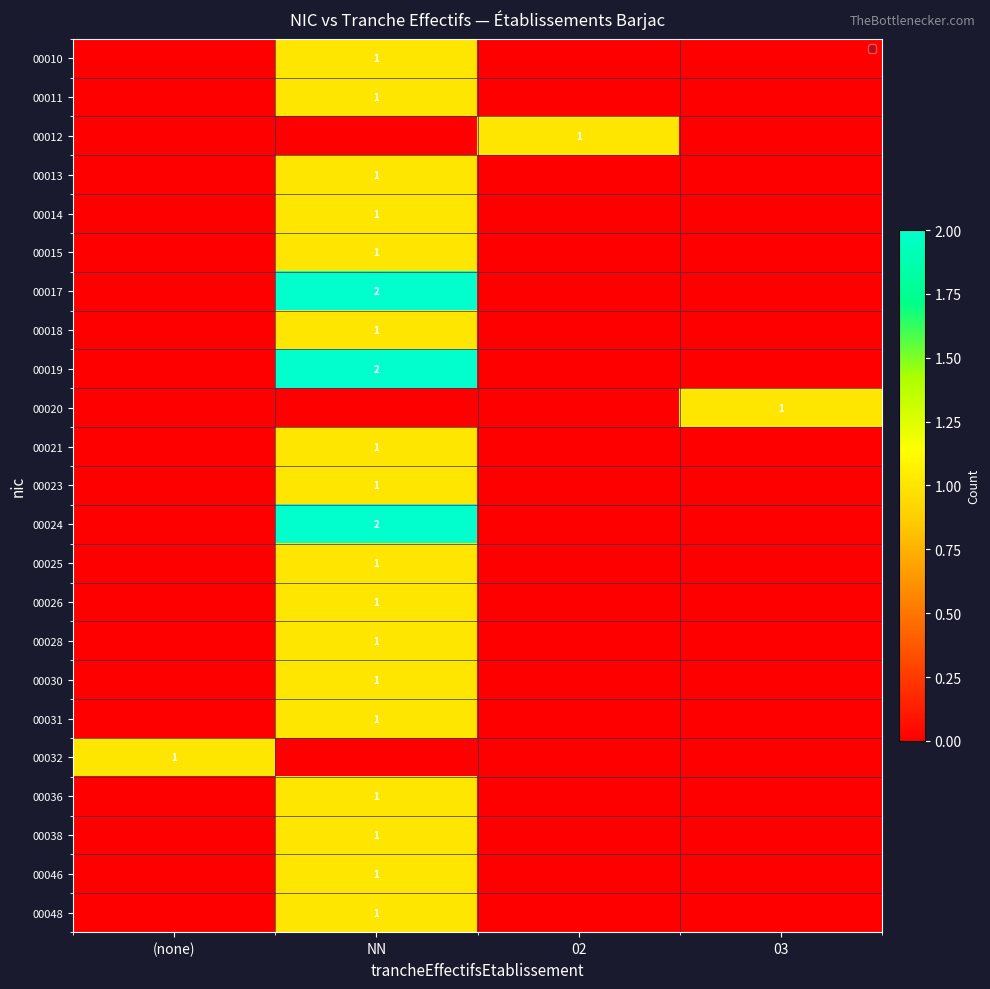

How many values in 00038 are above zero?

1